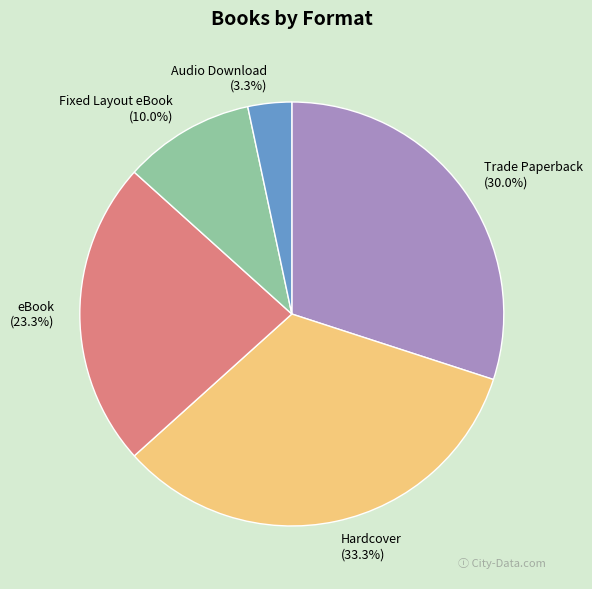

Between Fixed Layout eBook and Trade Paperback, which is larger?

Trade Paperback